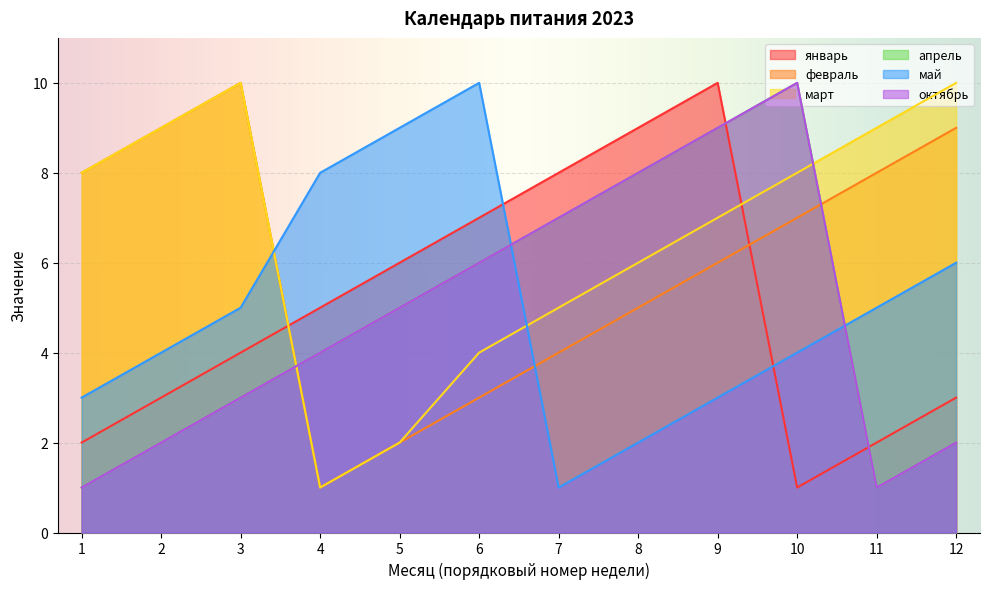

The апрель series shows 1 at 4. True or false?

False